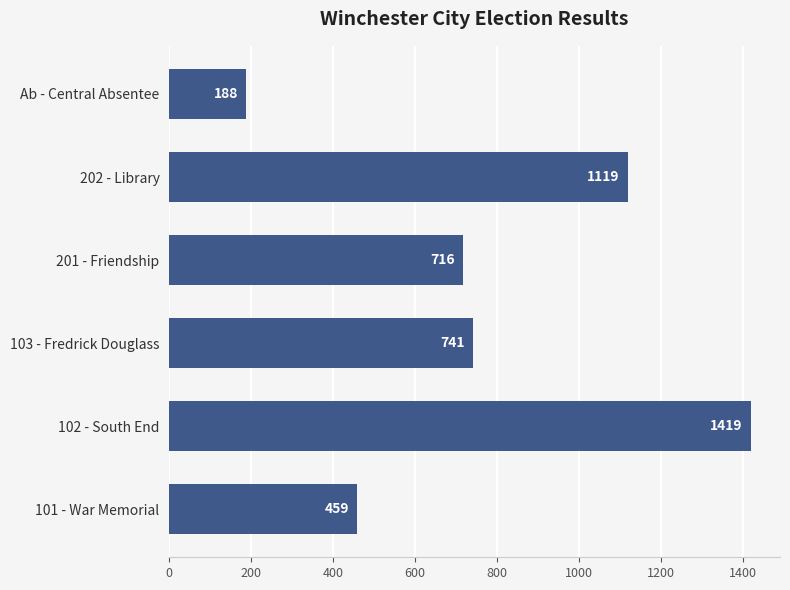

List the labels in order of value, smallest first.

Ab - Central Absentee, 101 - War Memorial, 201 - Friendship, 103 - Fredrick Douglass, 202 - Library, 102 - South End